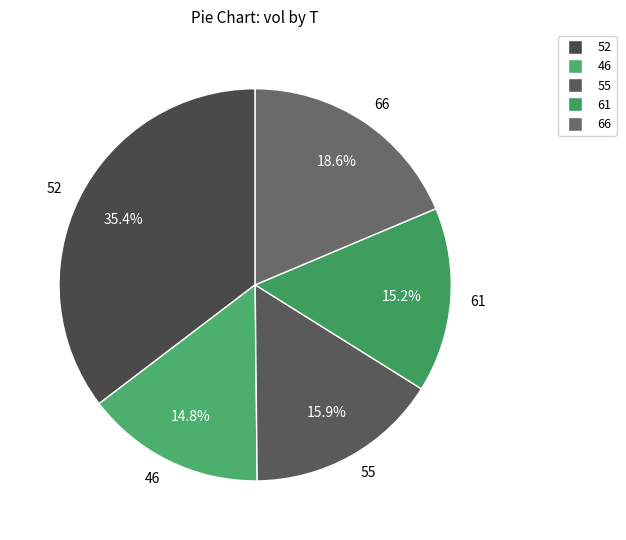

Which has a higher value, 61 or 66?

66